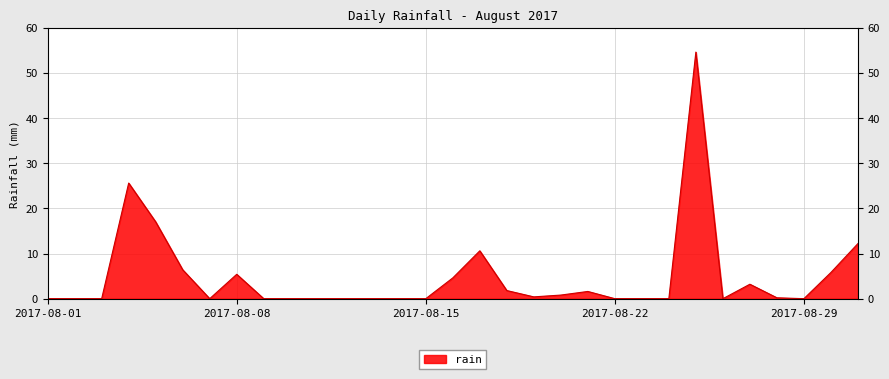

What is the difference between the maximum and minimum values?

54.6